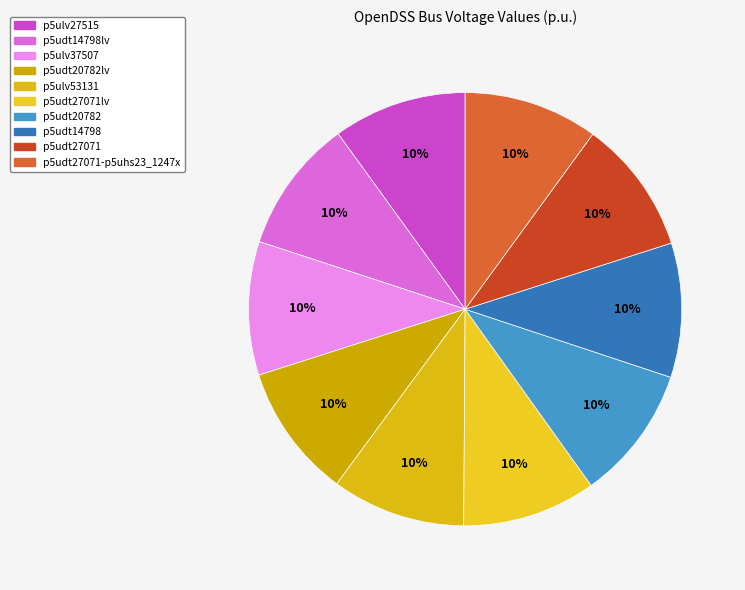

Is there any slice that represents more than half of the pie?

No